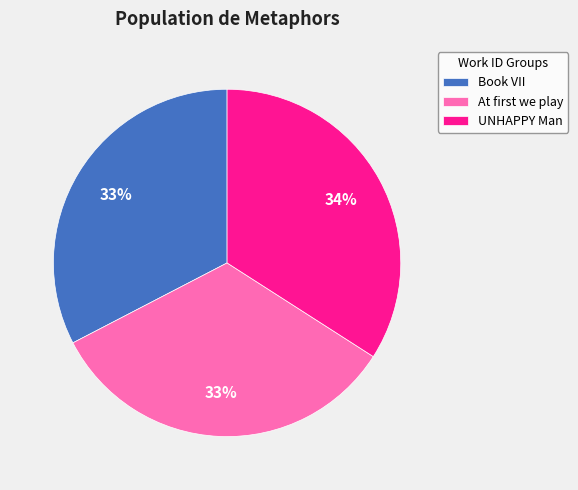

Combined, do Book VII and UNHAPPY Man account for over 50%?

Yes